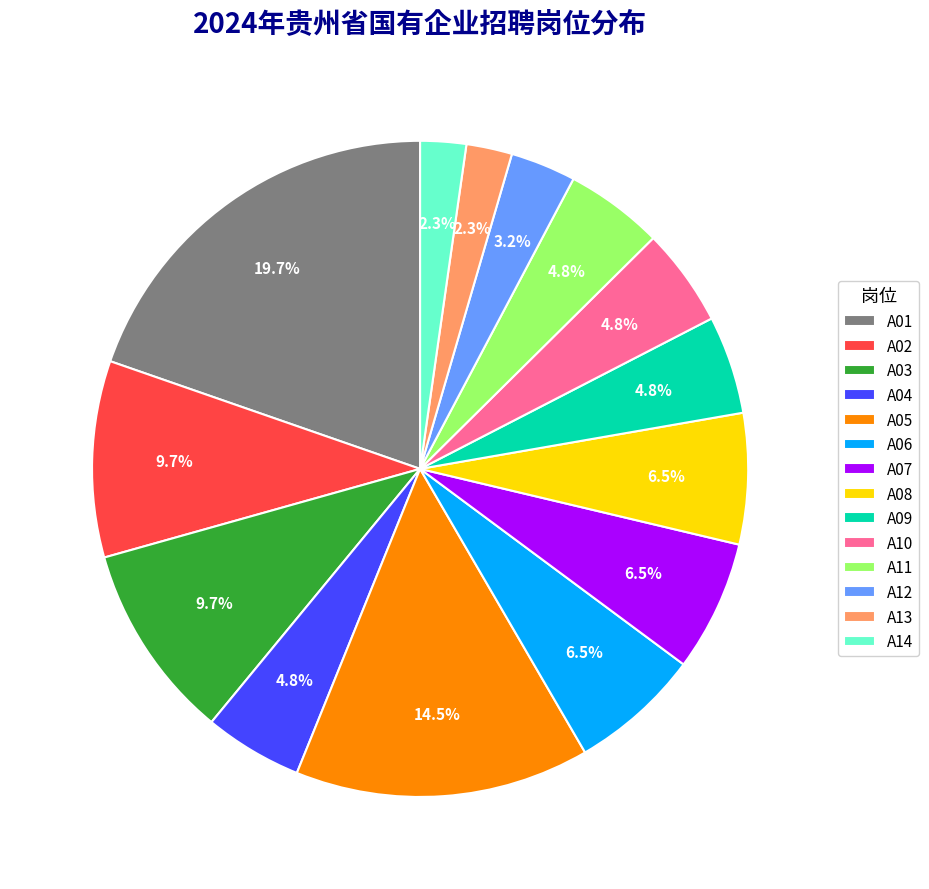

What is the ratio of the value at A01 to the value at A02?

2.0